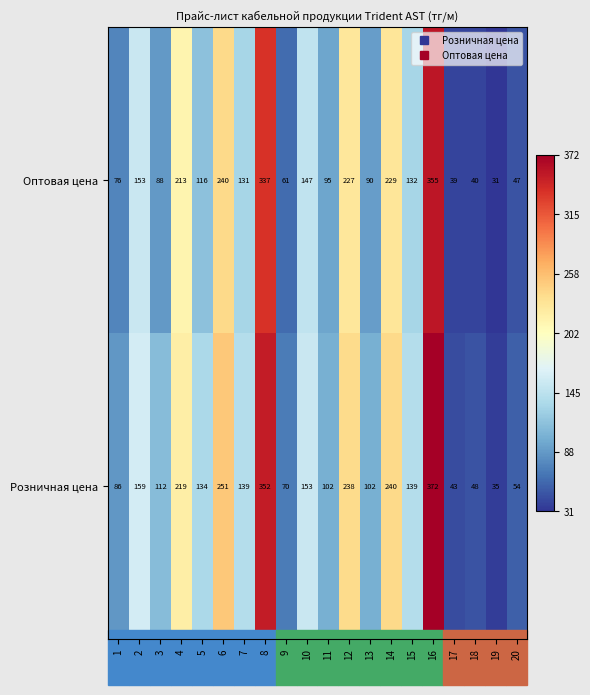

Rank the series at 3 from lowest to highest value.

Оптовая цена, Розничная цена